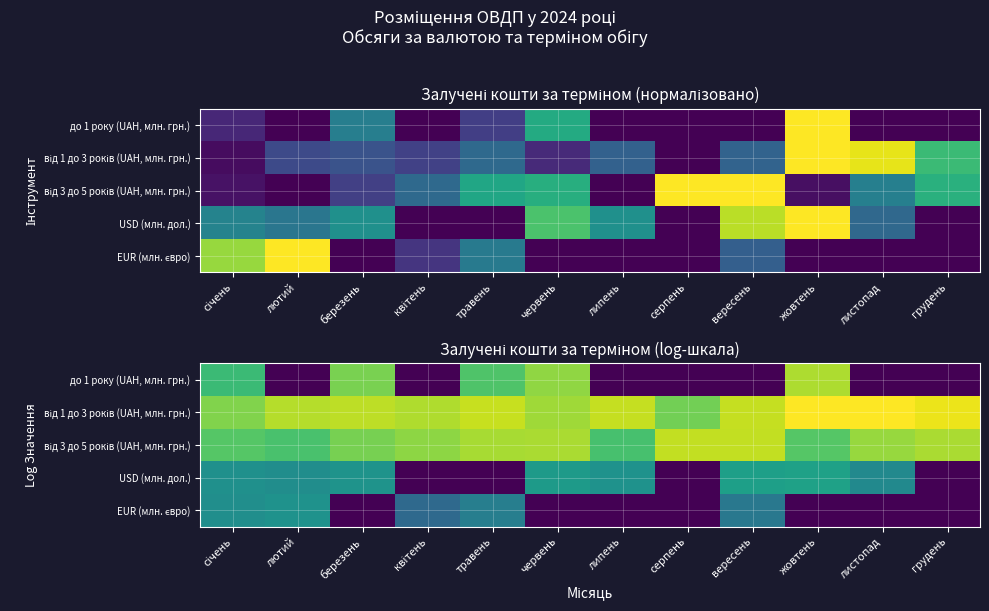

What is the approximate value of USD (млн. дол.) at листопад?

5.3